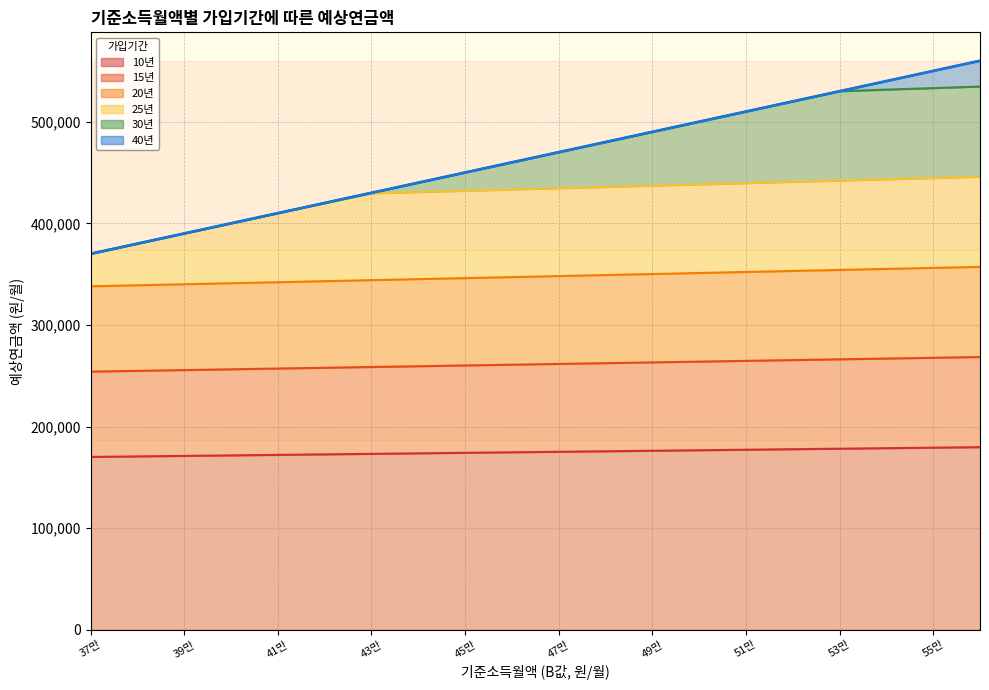

Which series has the largest range (max minus min)?

40년